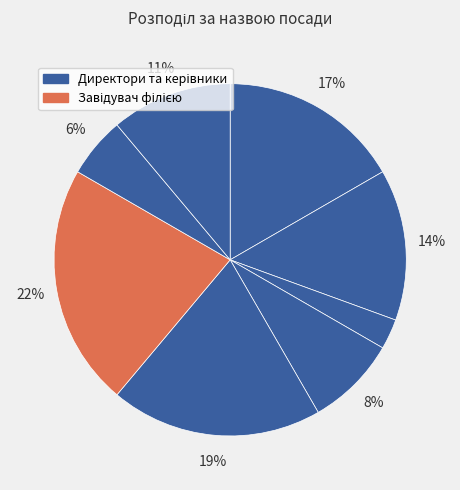

Count the number of slices in the pie.

8